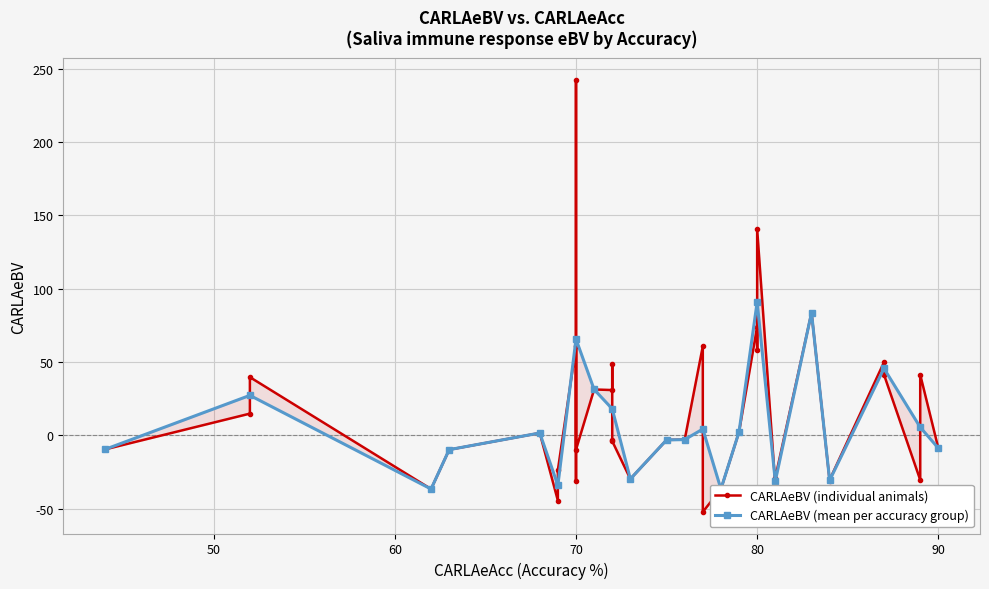

Read the value at 70.

60.8